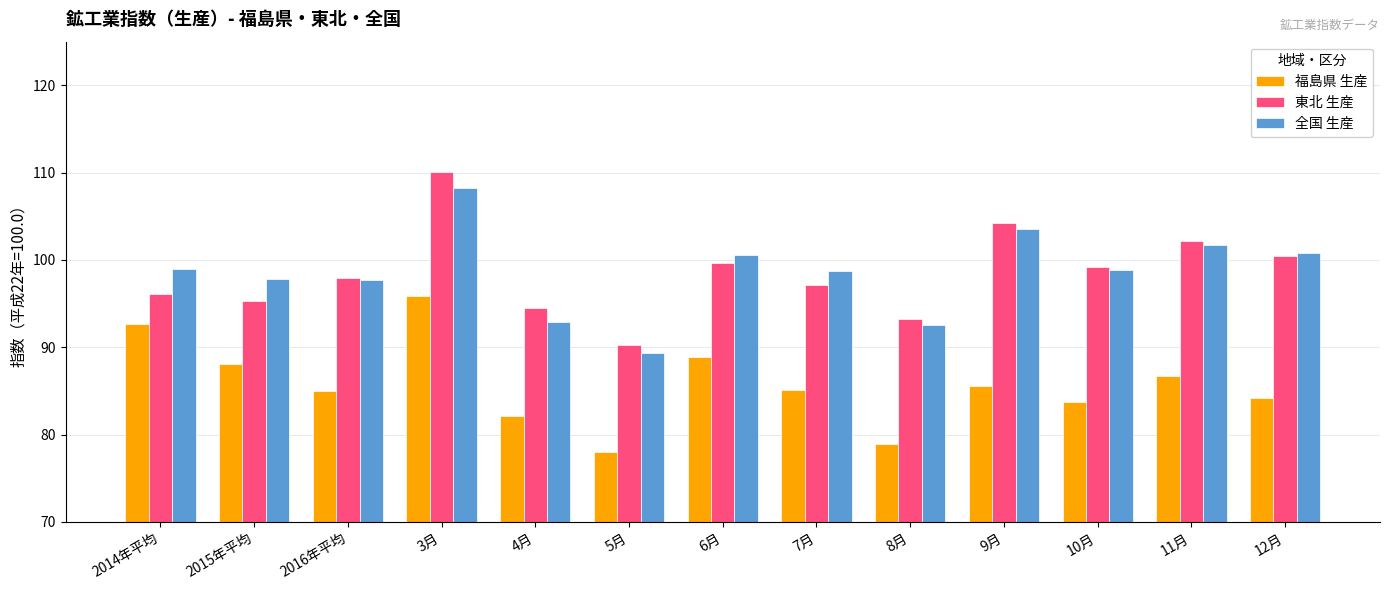

At how many categories does at least one series exceed 80?

13